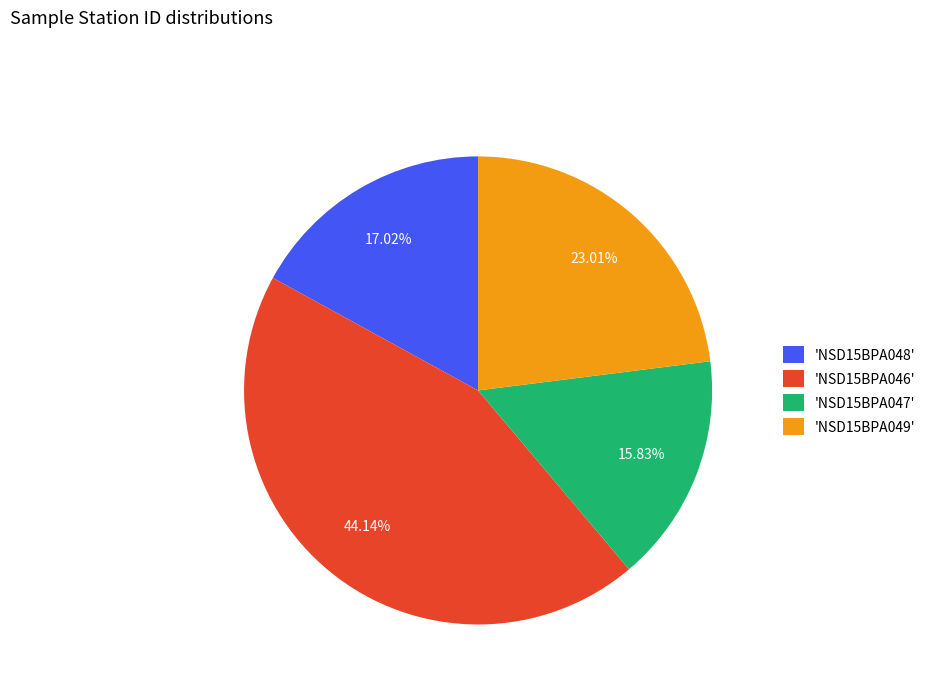

To the nearest percent, what is the average slice percentage?

25%